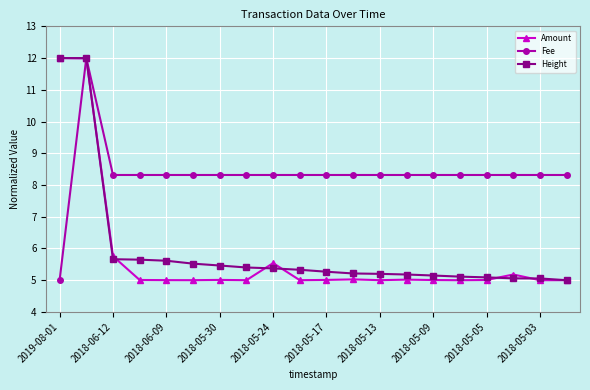

True or false: Amount has more than 2 points higher than both neighbors.

True